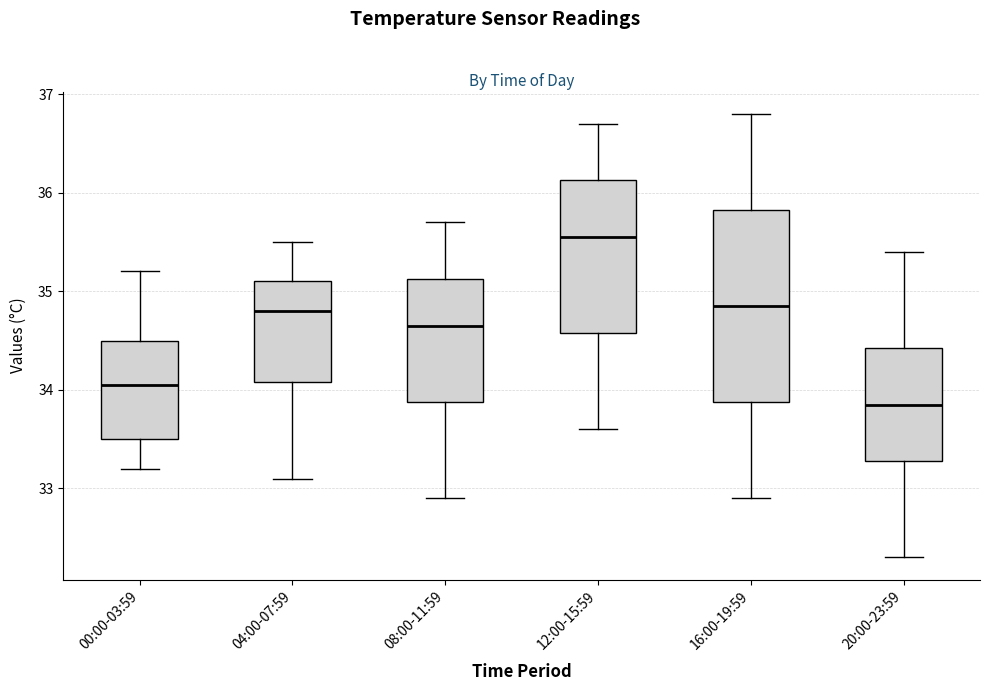

Comparing the boxes themselves (not the whiskers), which one is the tallest?

16:00-19:59